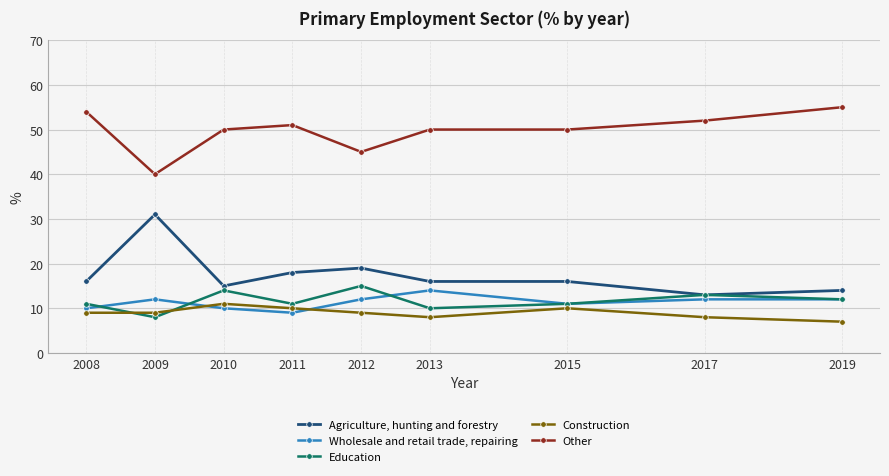

Which series has the widest spread of values?

Agriculture, hunting and forestry